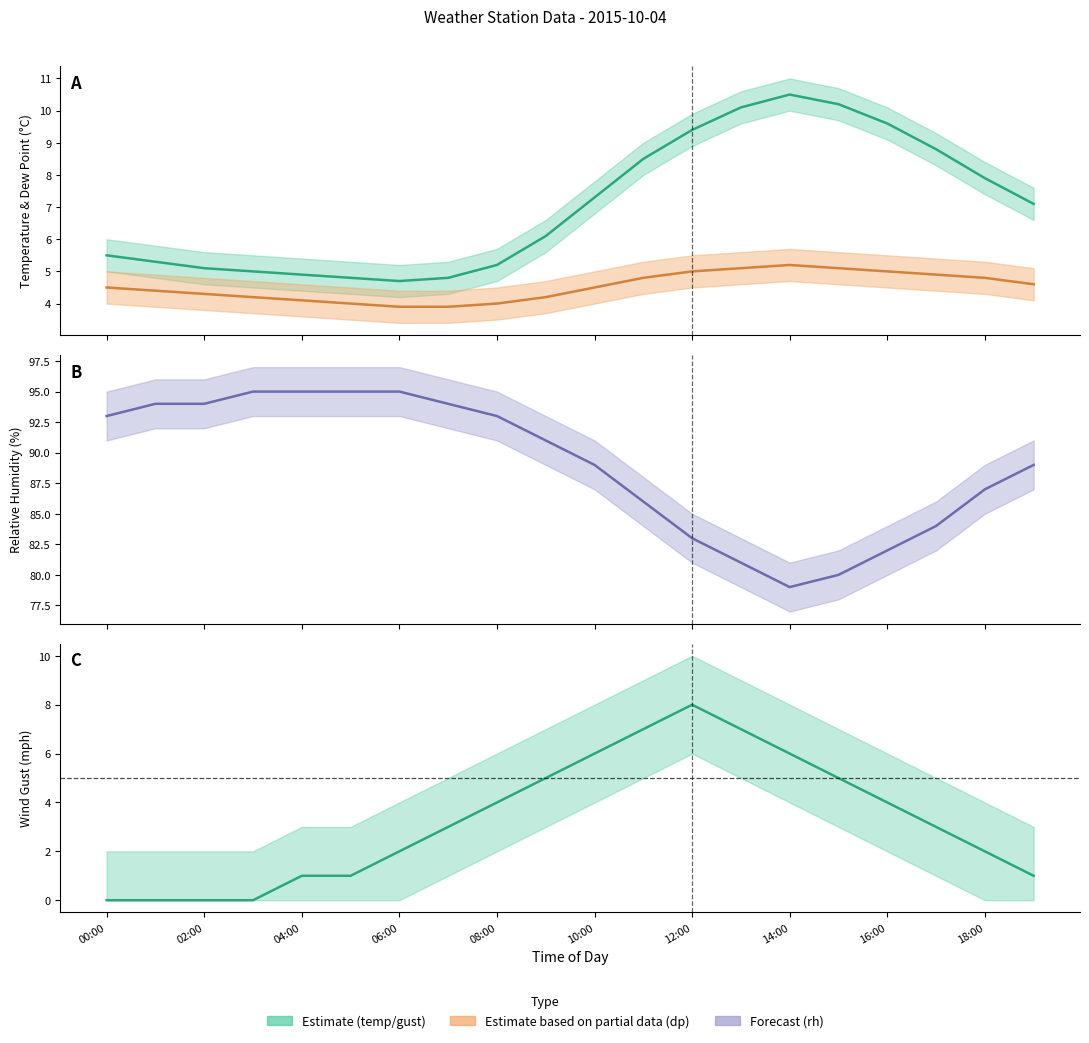

What is the difference between the maximum and minimum values in the temp series?

5.8